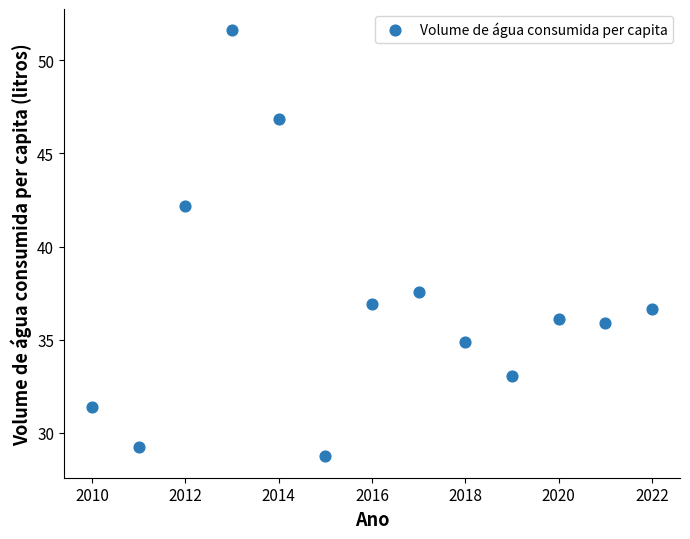

What is the range of Y values (max minus min)?

22.9